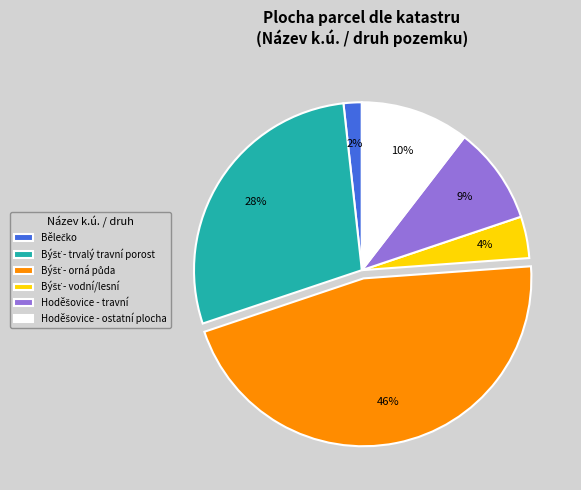

To the nearest percent, what is the average slice percentage?

17%